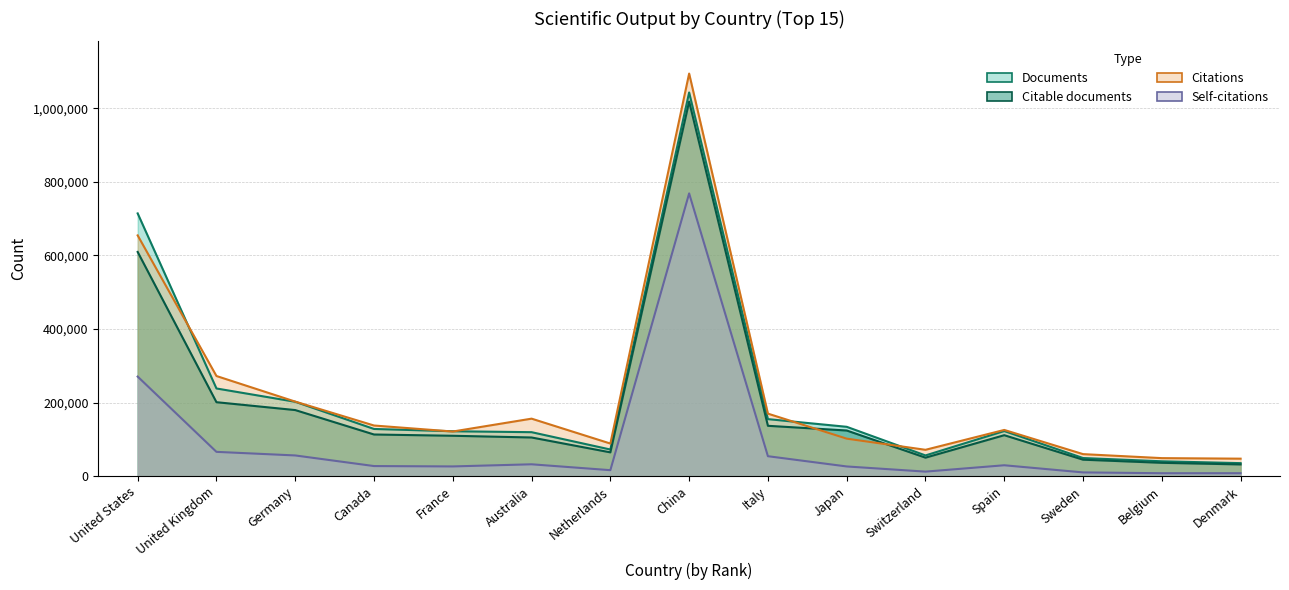

How many times do Citable documents and Citations cross each other?

2